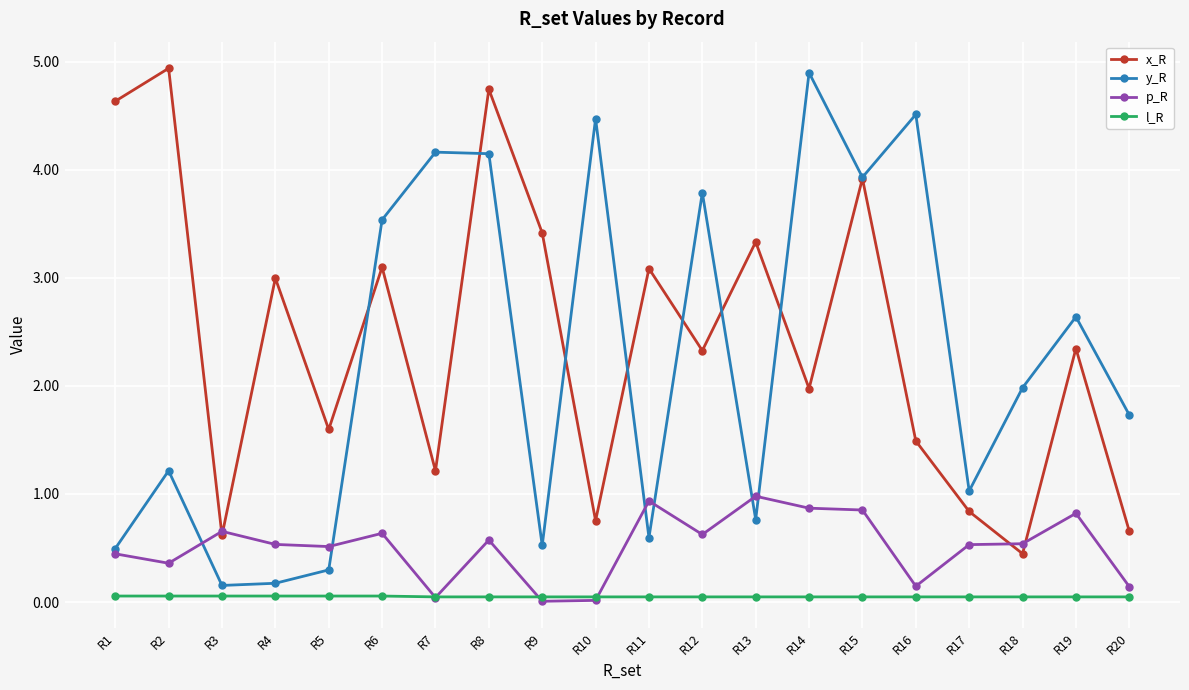

How many times do l_R and p_R cross each other?

4